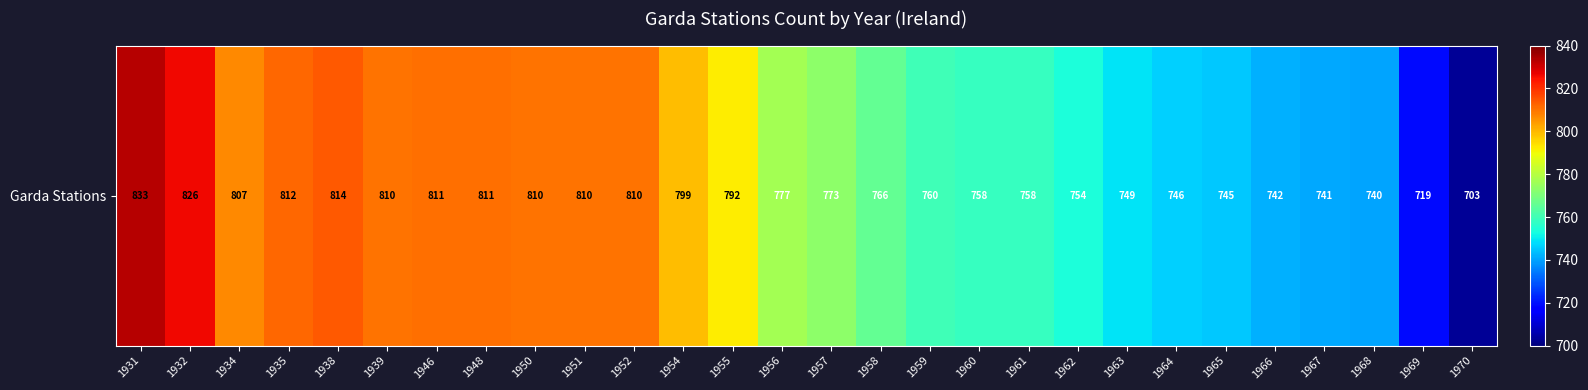

Is it true that the value at 1967 is 741?

True